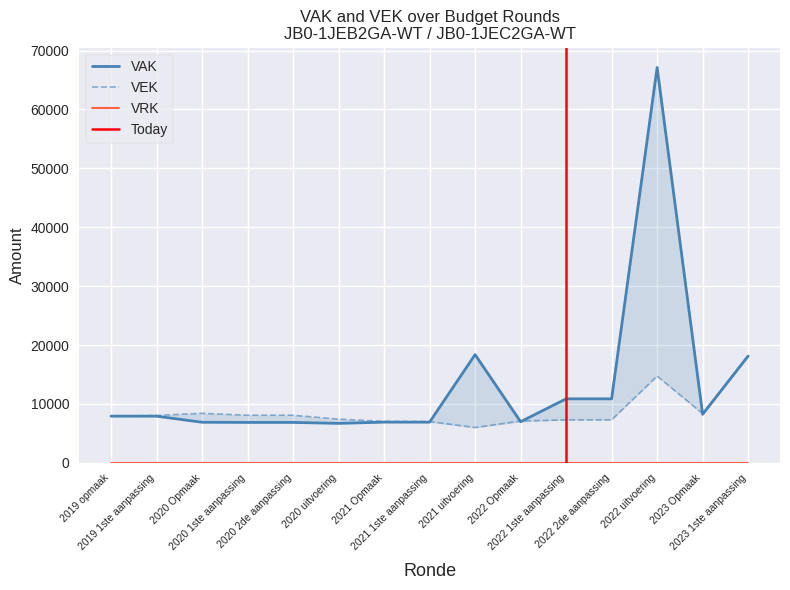

Which series has the largest range (max minus min)?

VAK